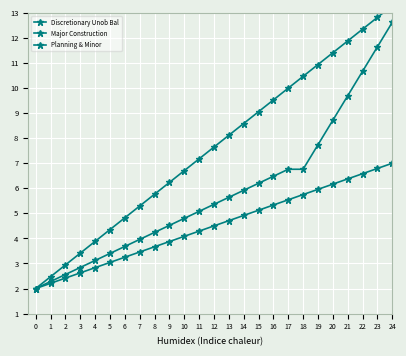

What is the highest value of the Discretionary Unob Bal series?

13.3